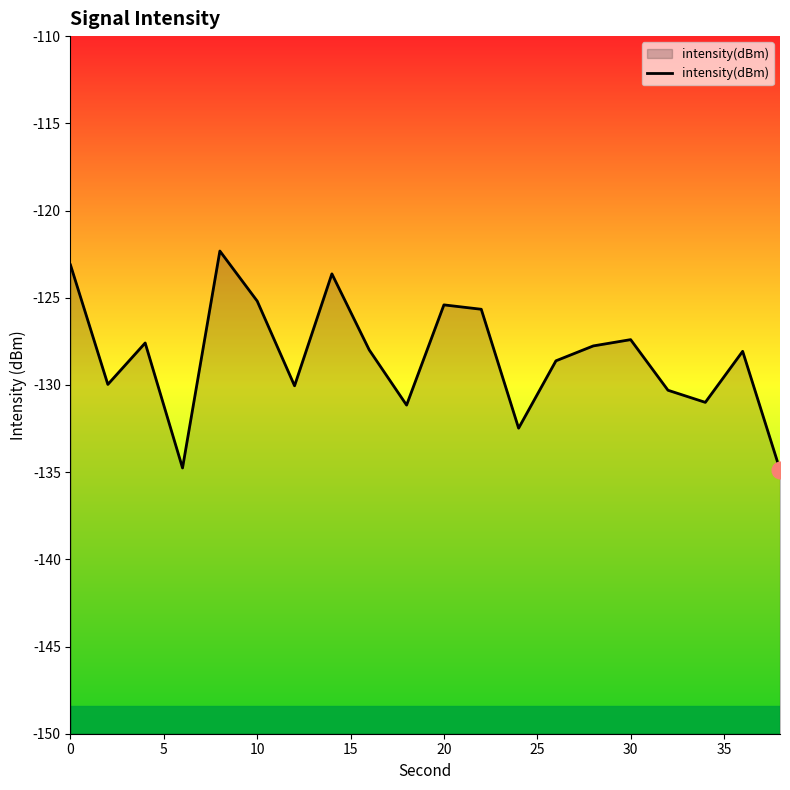

What is the difference between the maximum and minimum values?

12.5